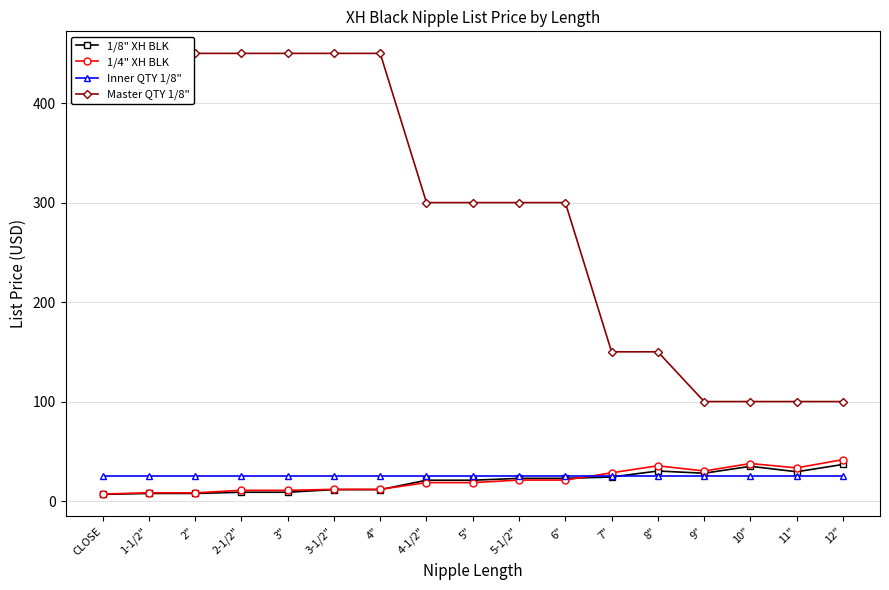

At which category is the sum across all series the highest?

3-1/2"